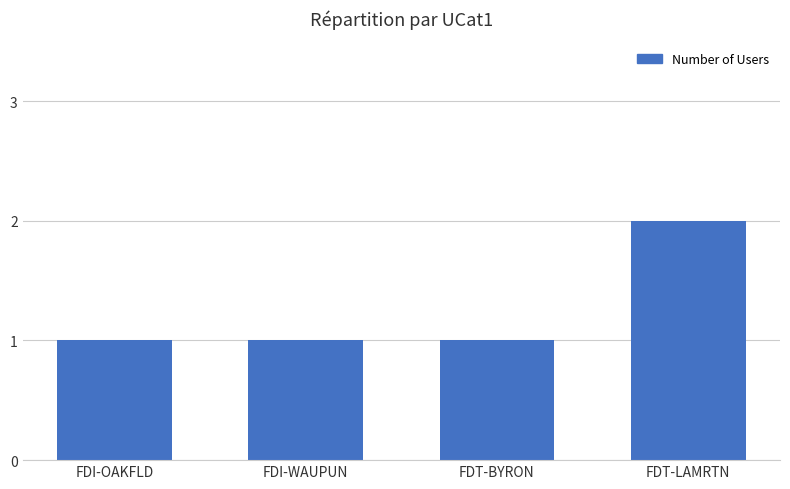

What is the average value?

1